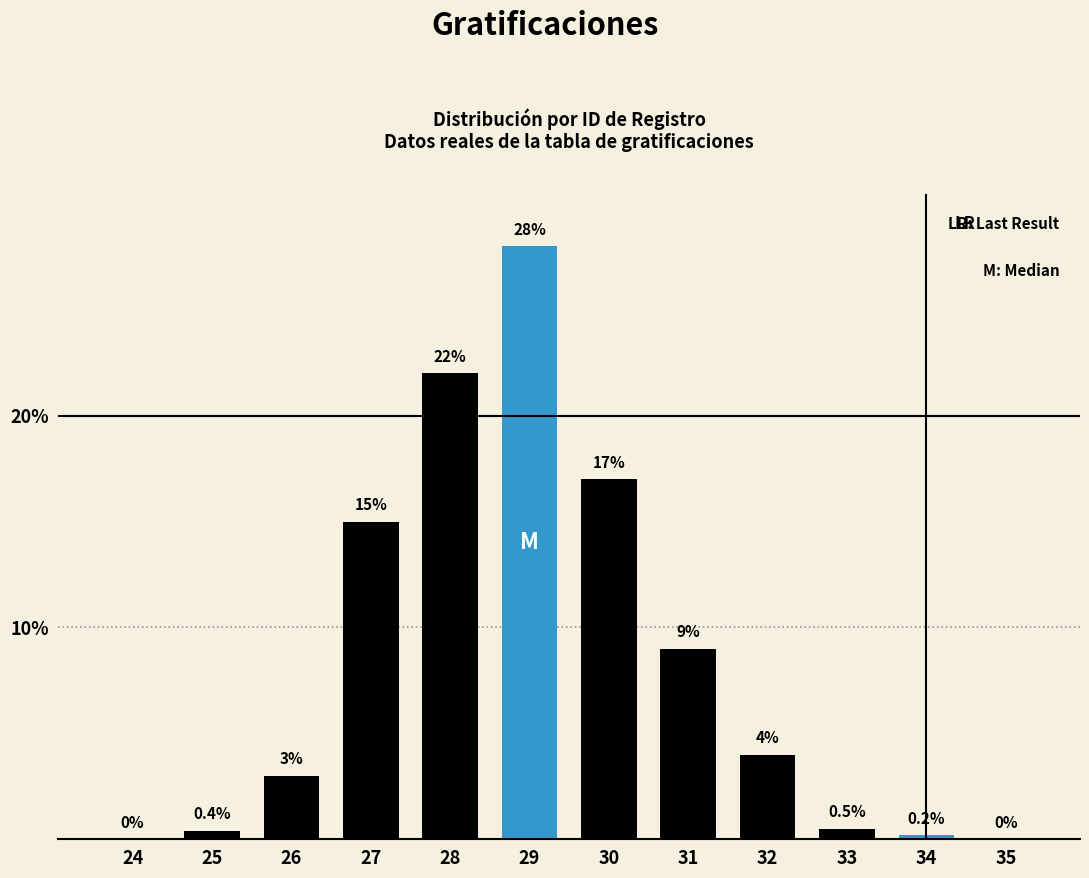

Reading left to right, list all the values displayed in this chart.

24=0.0	25=0.4	26=3.0	27=15.0	28=22.0	29=28.0	30=17.0	31=9.0	32=4.0	33=0.5	34=0.2	35=0.0